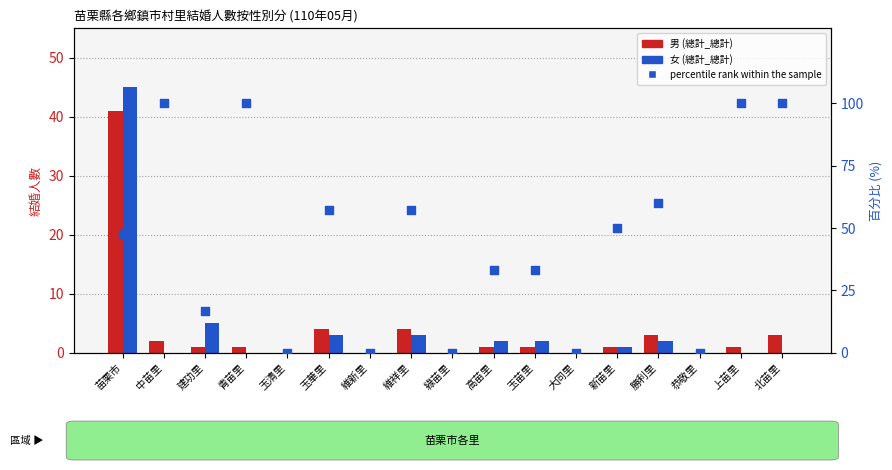

Which series has the largest Y range (max minus min)?

percentile rank within the sample